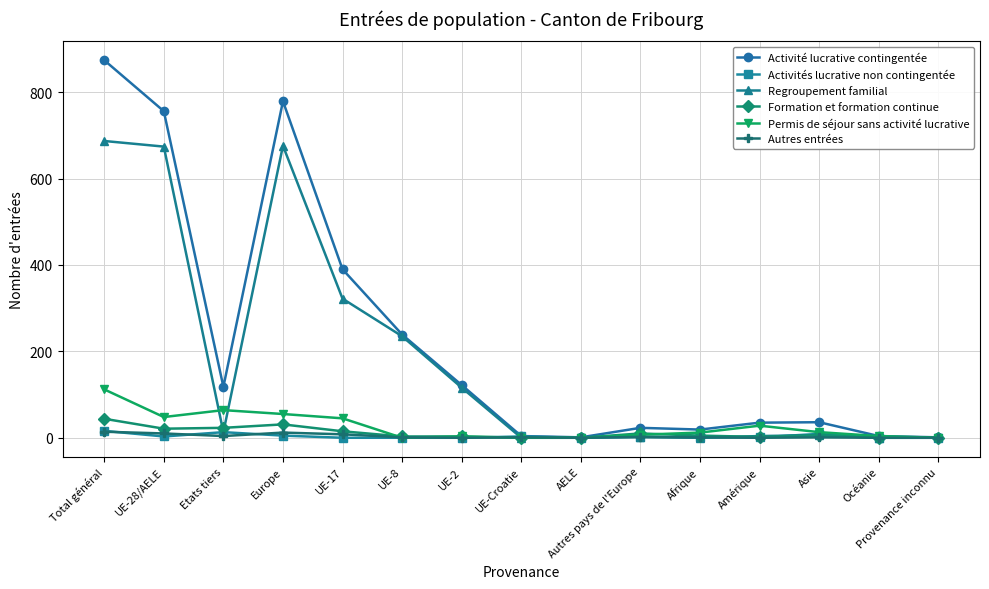

At how many categories does at least one series exceed 640?

3